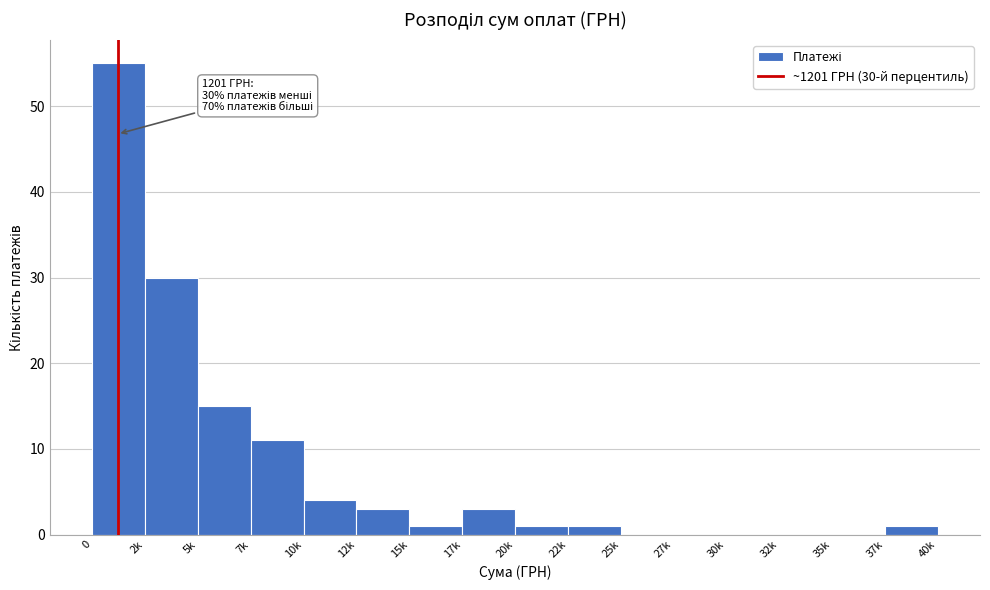

Reading left to right, what are all the values shown in this chart?

0=55	2k=30	5k=15	7k=11	10k=4	12k=3	15k=1	17k=3	20k=1	22k=1	25k=0	27k=0	30k=0	32k=0	35k=0	37k=1